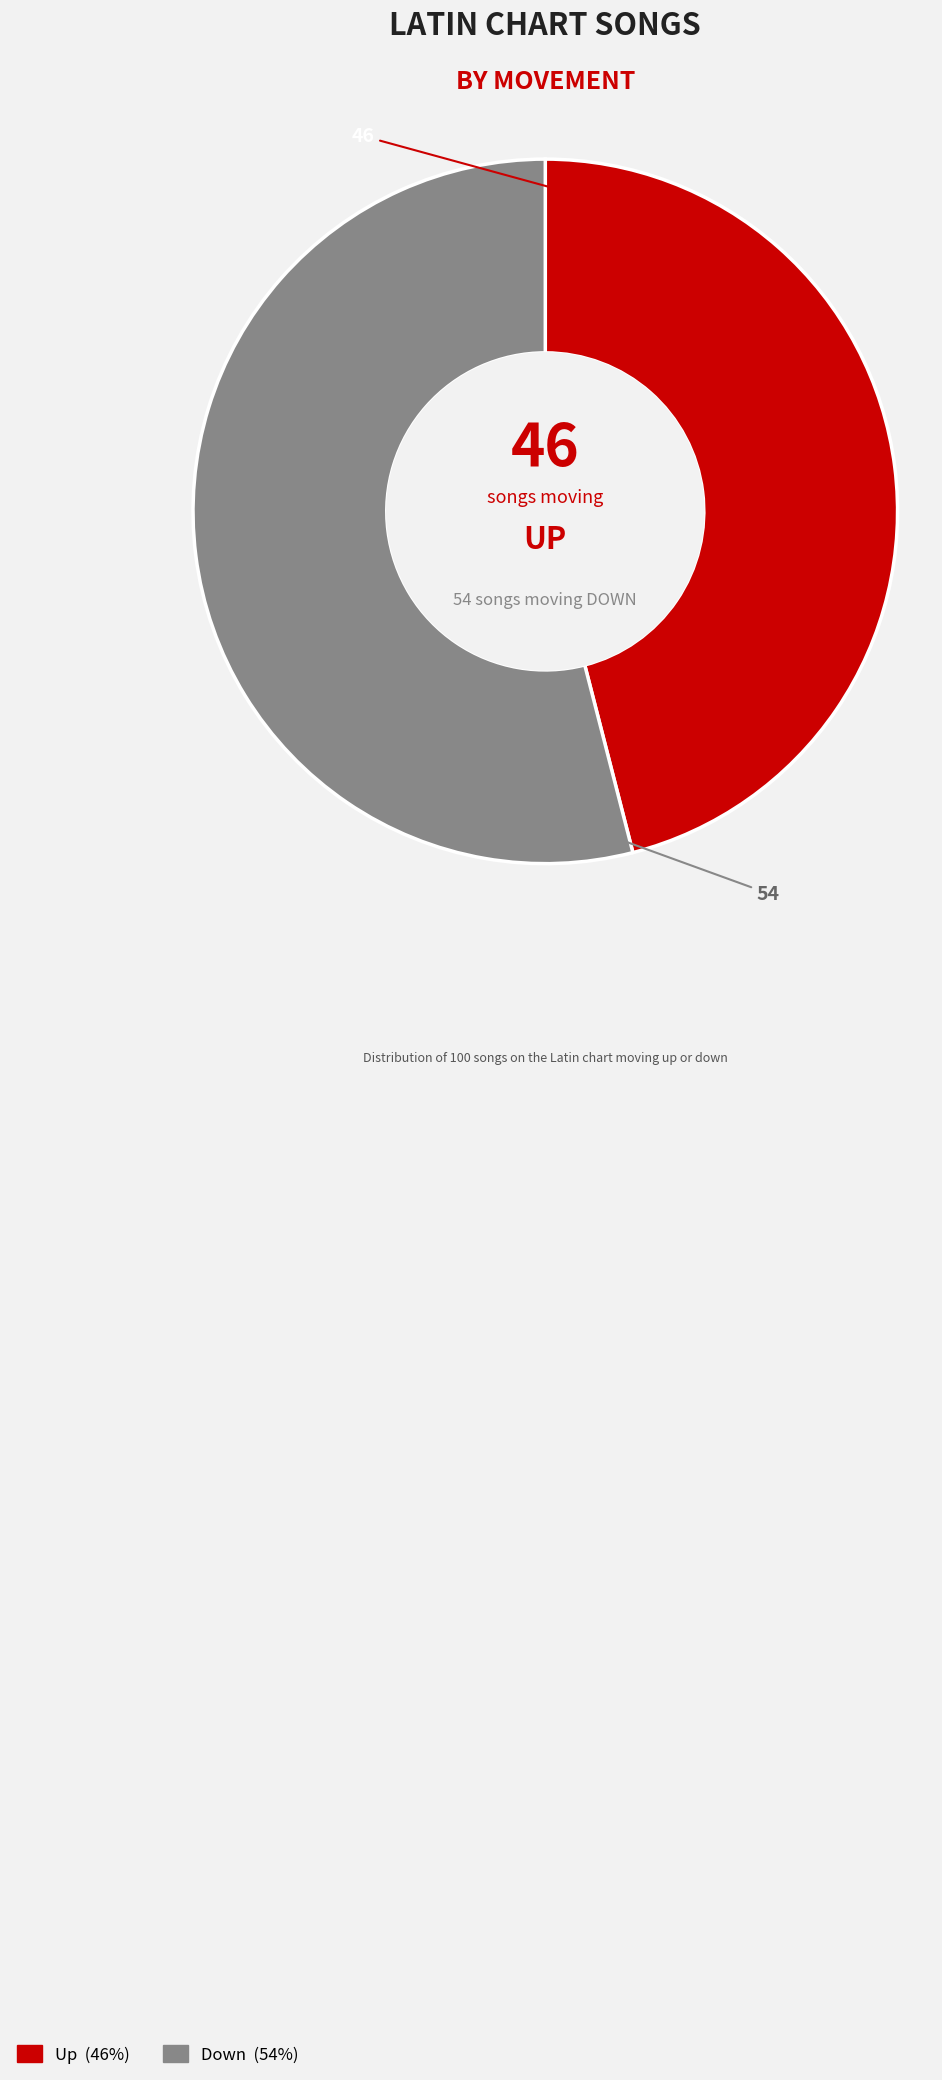

Is there a majority slice in this chart?

Yes